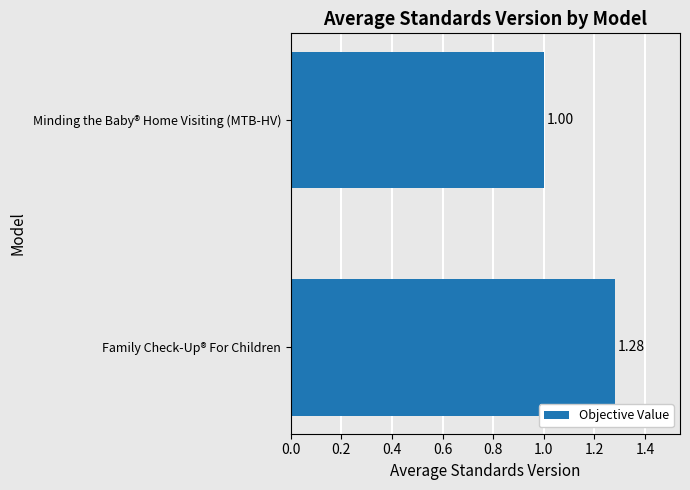

Rank the categories by value from lowest to highest.

Minding the Baby® Home Visiting (MTB-HV), Family Check-Up® For Children